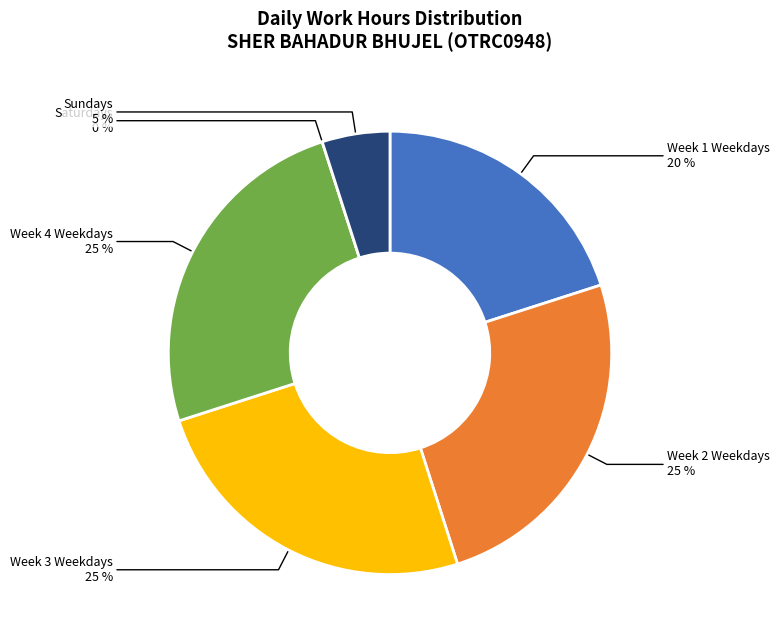

Is there any slice that represents more than half of the pie?

No